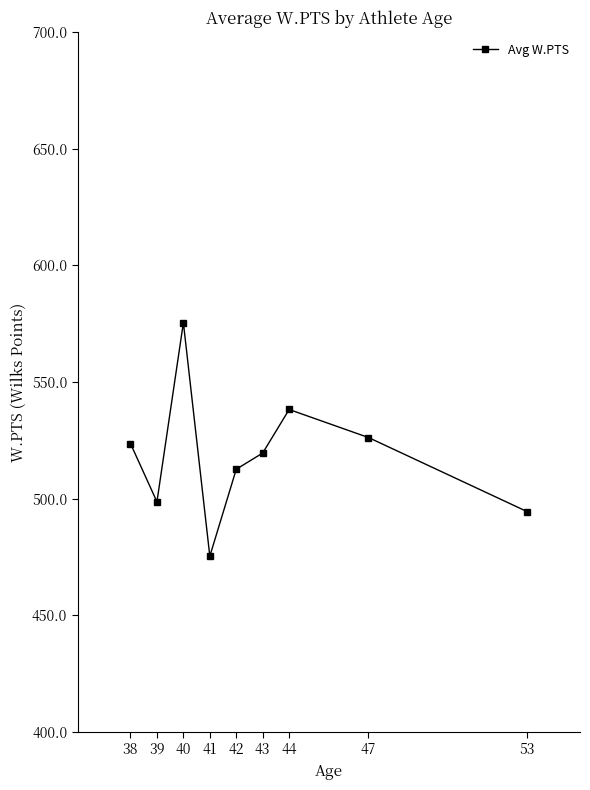

What is the average value?

518.2